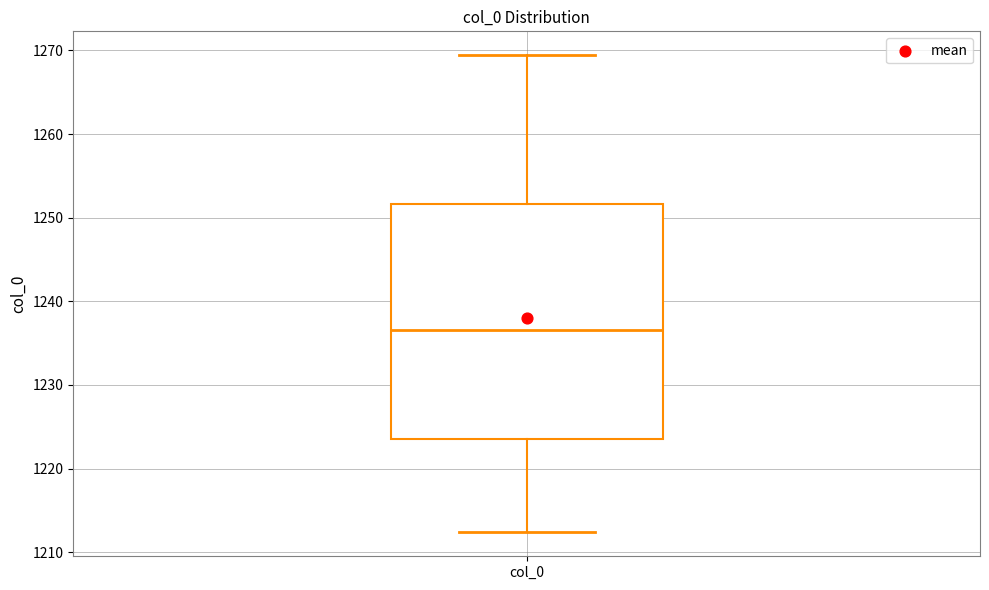

Transcribe this box plot: give where the median line is, the range the box spans, and where the two whiskers end, as read against the y-axis. The values are not printed on the chart, so give them approximately, as read against the axis.

median 1237, box 1224 to 1252, whiskers 1212 to 1269